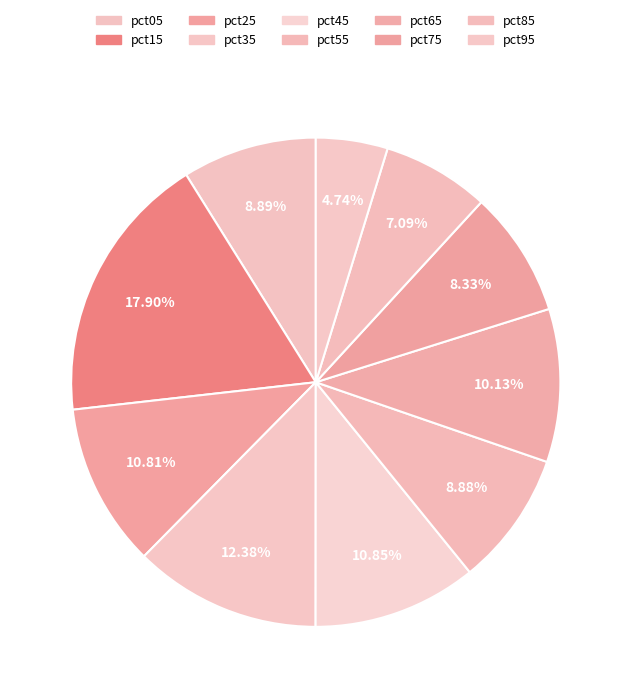

Is pct85 the majority of the pie?

No